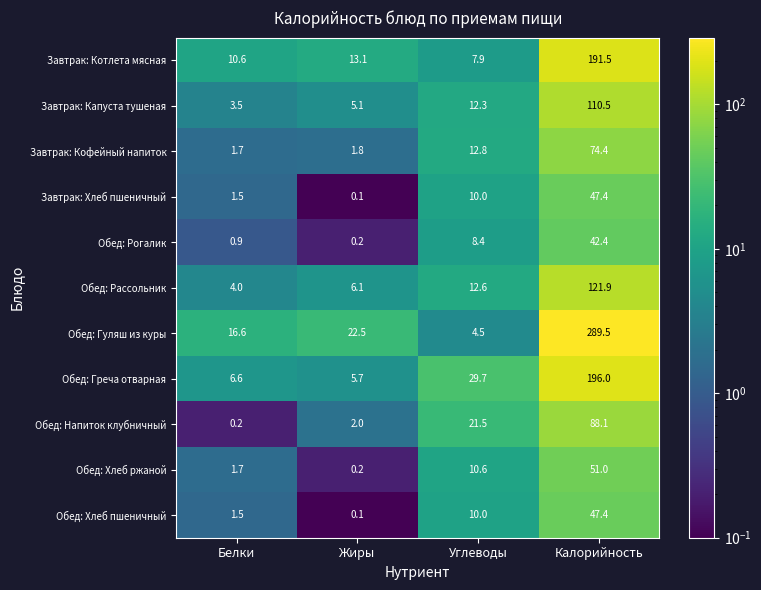

What is the average value of the Обед: Греча отварная series?

59.5